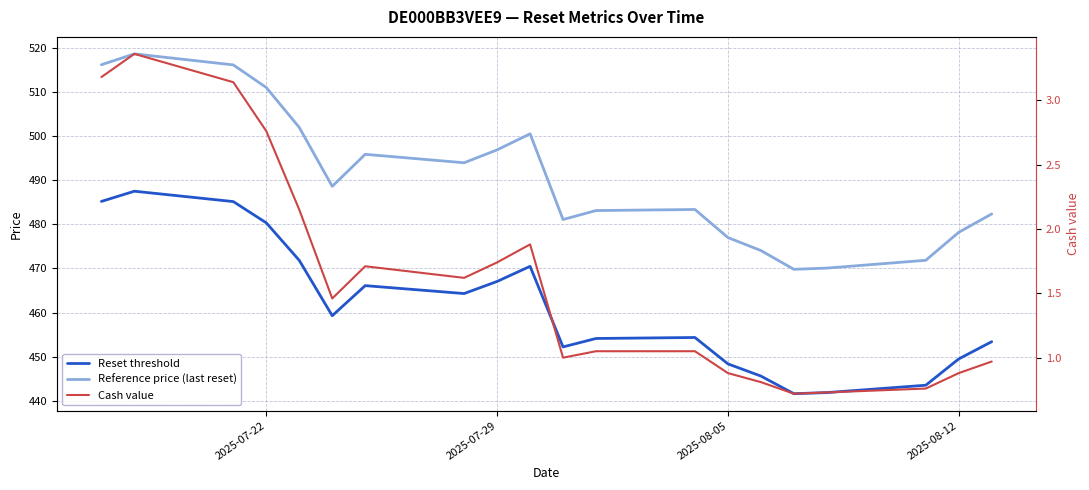

At how many categories does at least one series exceed 156?

20